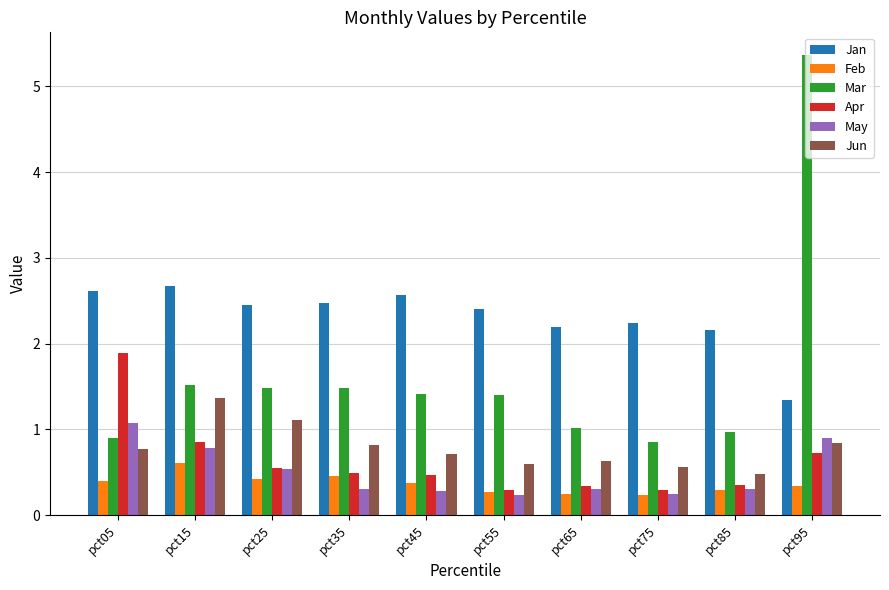

How many categories are shown in the chart?

10